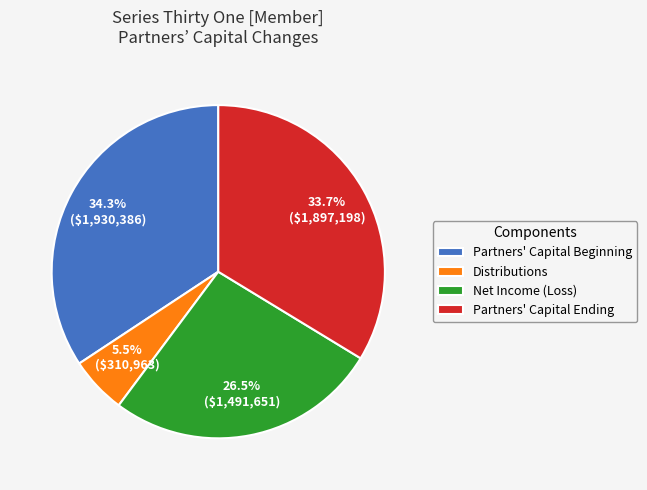

What percentage is NOT represented by Distributions?

94.5%